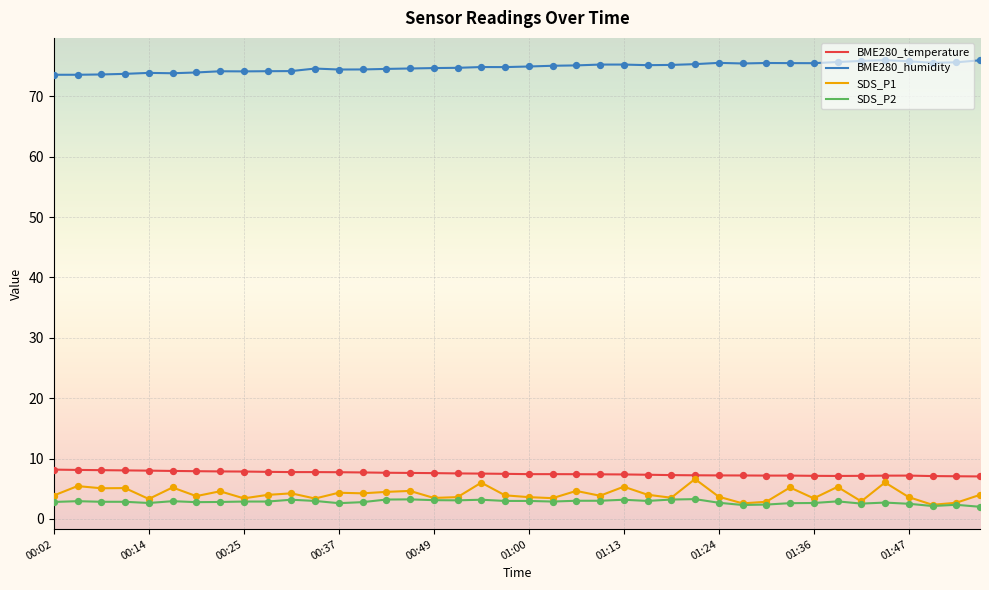

What are all the series names shown in the legend?

BME280_temperature, BME280_humidity, SDS_P1, SDS_P2